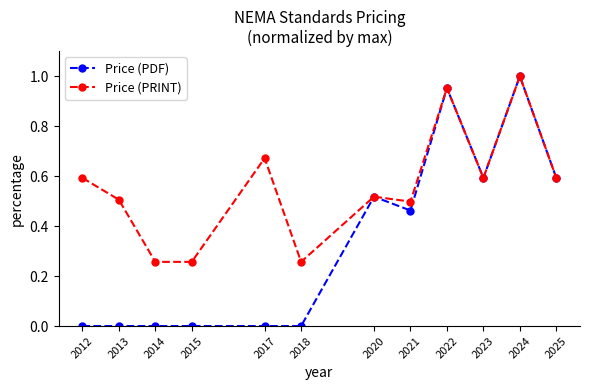

How many interior local peaks does the Price (PRINT) series have?

4